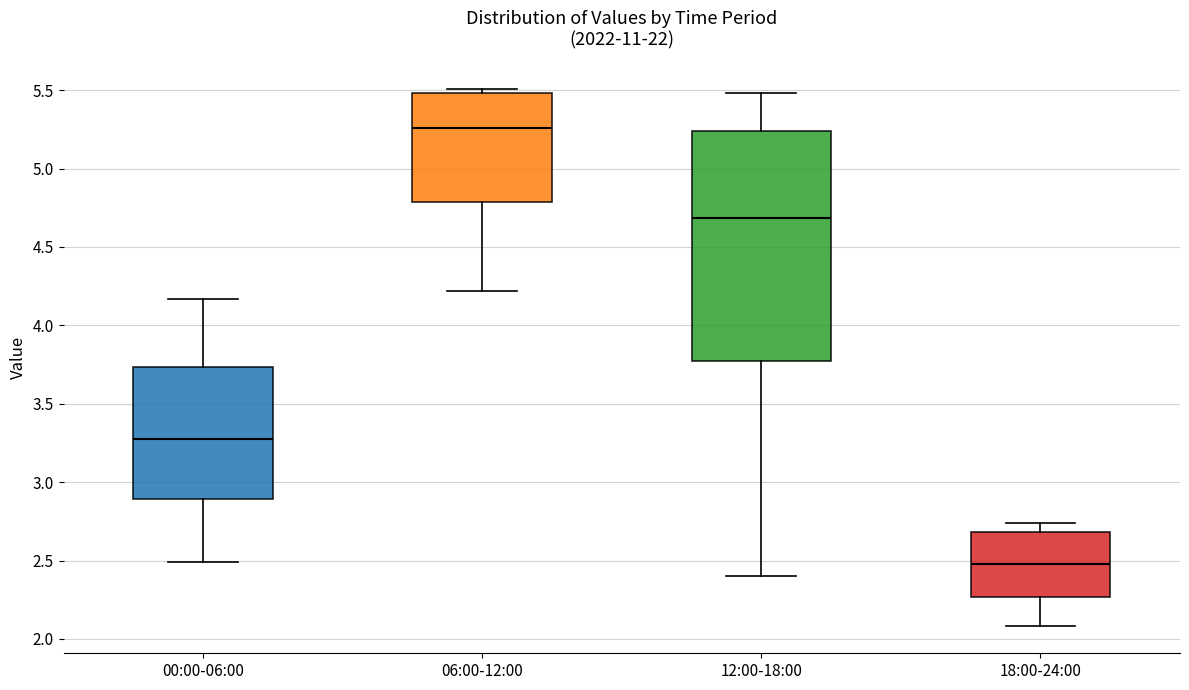

Where is the lower edge of the box for 06:00-12:00 on the y-axis? The values are not printed on the chart, so give them approximately, as read against the axis.

4.80